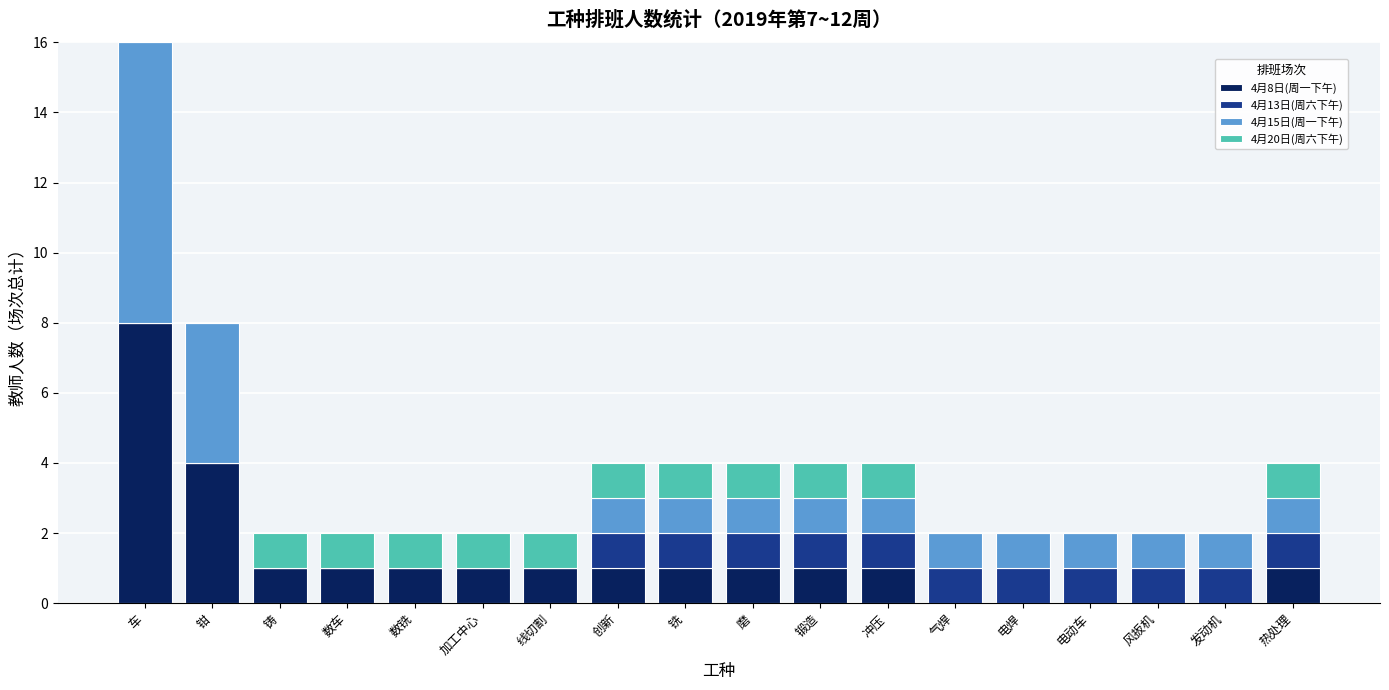

At which label does 4月8日(周一下午) reach its peak?

车